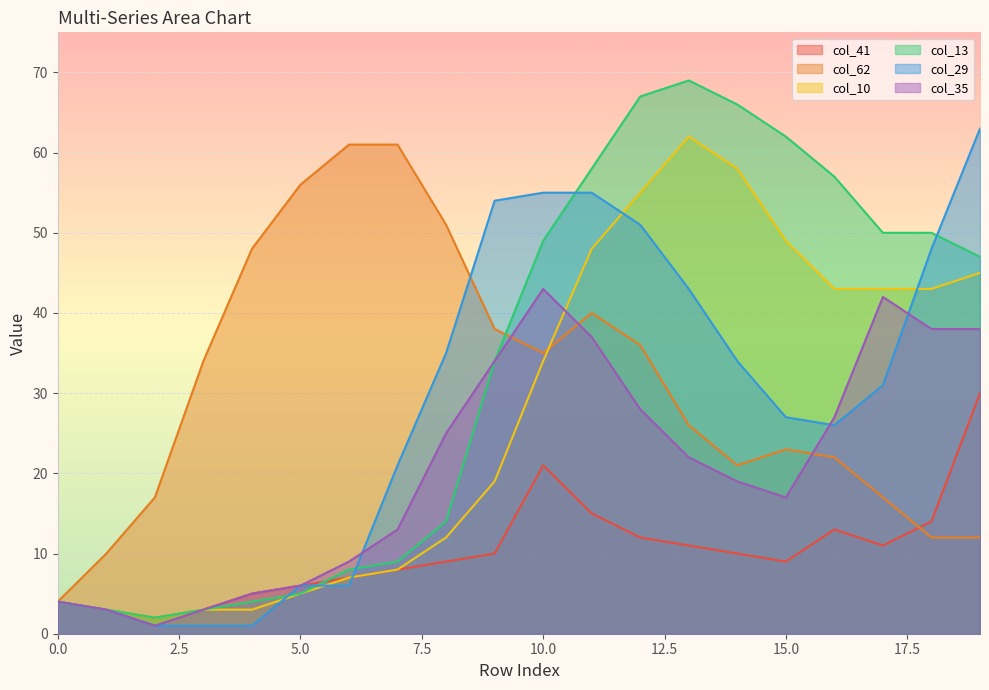

Which series has the largest total across all categories?

col_13